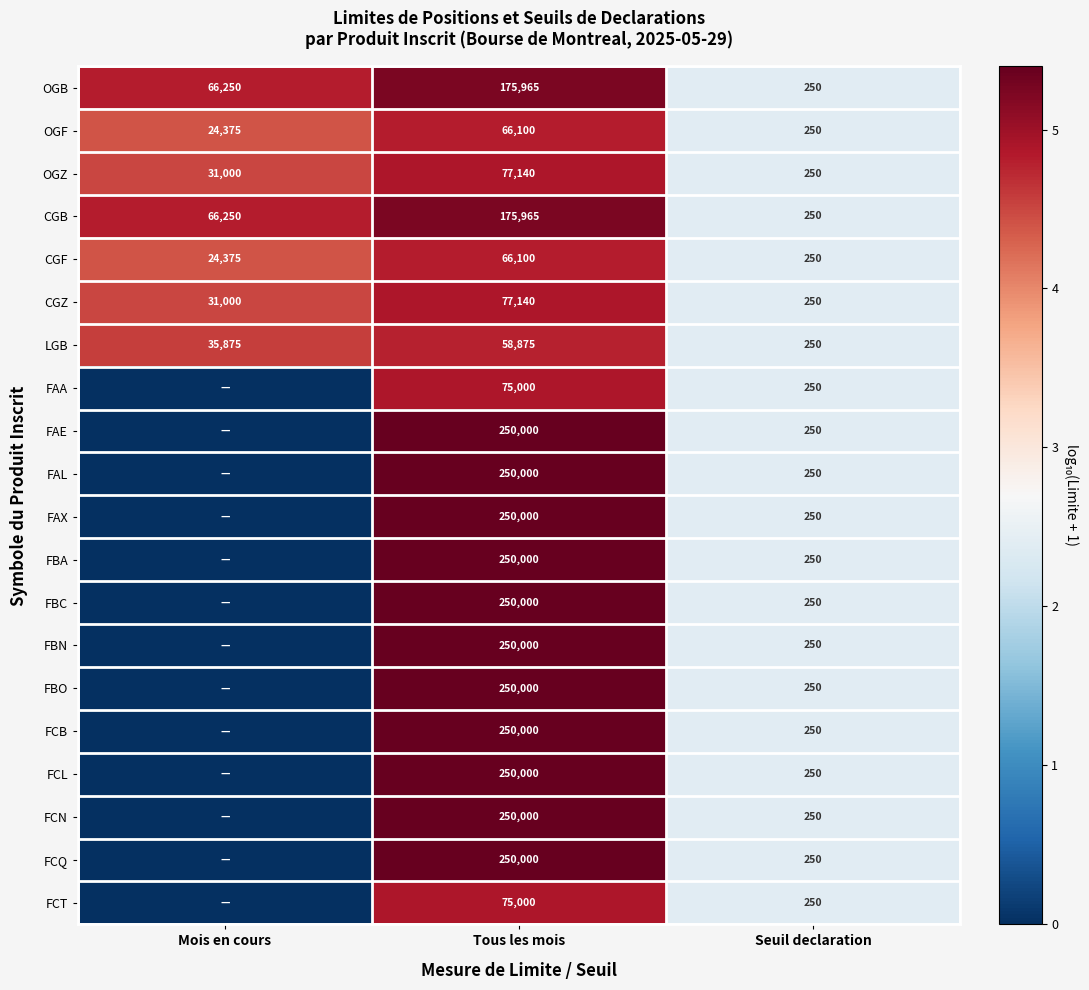

Which has a higher value, Tous les mois or Seuil declaration?

Tous les mois